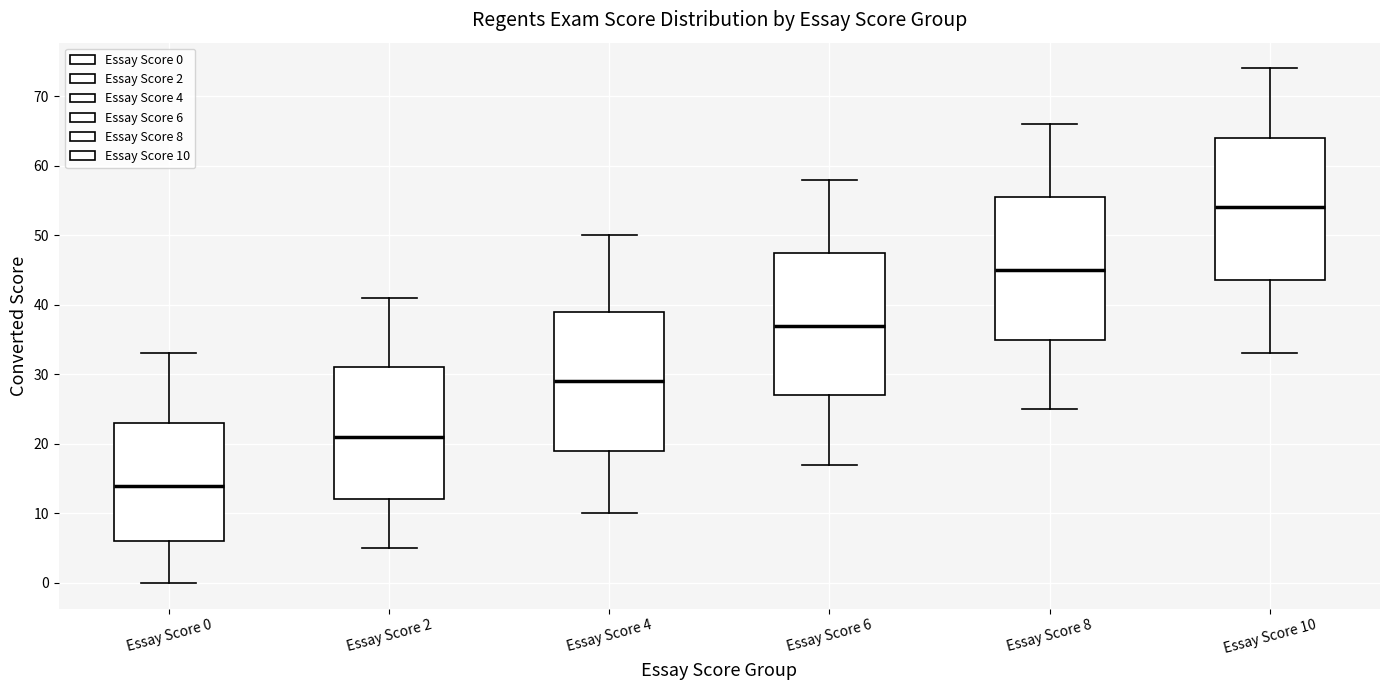

Reading left to right, transcribe this box plot: for each box, give where its median line is, the range the box spans, and where its two whiskers end, as read against the y-axis. The values are not printed on the chart, so give them approximately, as read against the axis.

Essay Score 0: median 14, box 6 to 23, whiskers 0 to 33
Essay Score 2: median 21, box 12 to 31, whiskers 5 to 41
Essay Score 4: median 29, box 19 to 39, whiskers 10 to 50
Essay Score 6: median 37, box 27 to 48, whiskers 17 to 58
Essay Score 8: median 45, box 35 to 56, whiskers 25 to 66
Essay Score 10: median 54, box 44 to 64, whiskers 33 to 74